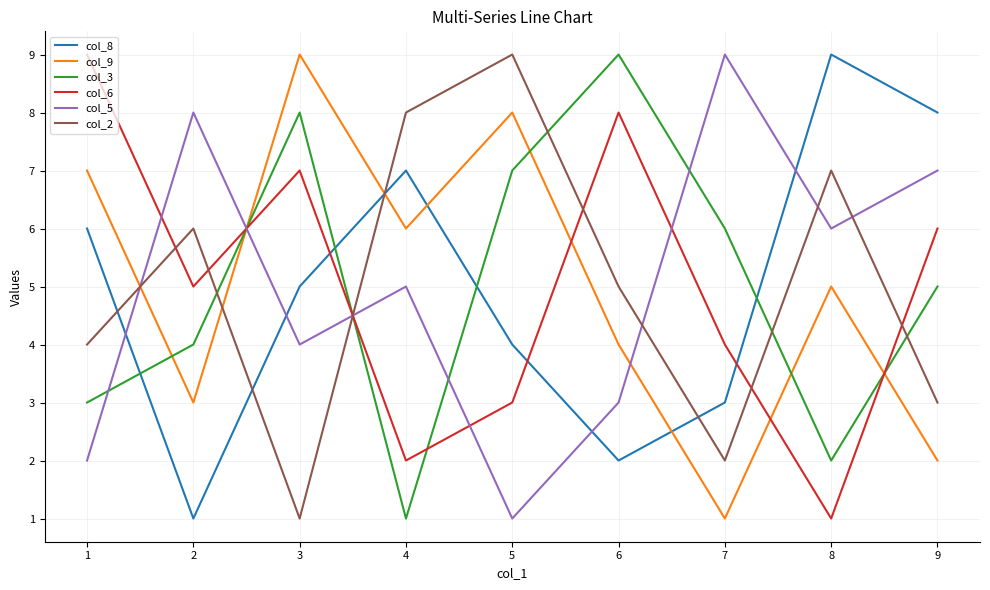

Between which two adjacent categories do col_8 and col_3 first intersect?

1 and 2